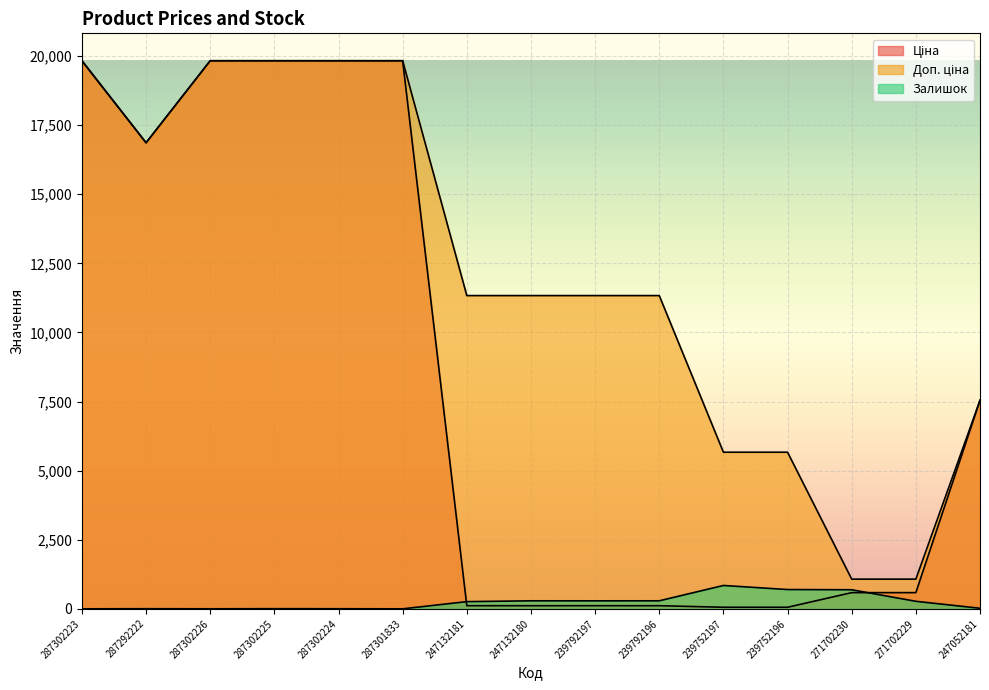

Reading left to right, list all the values displayed in this chart.

Ціна: 19831.1	16863.2	19831.1	19831.1	19831.1	19831.1	113.3	113.3	113.3	113.3	56.7	56.7	586.0	586.0	7545.9
Доп. ціна: 19831.1	16863.2	19831.1	19831.1	19831.1	19831.1	11334.0	11334.0	11334.0	11334.0	5667.0	5667.0	1074.5	1074.5	7545.9
Залишок: 0.0	4.0	1.0	5.0	3.0	0.0	260.0	290.0	289.0	290.0	845.0	698.0	690.0	272.0	20.0